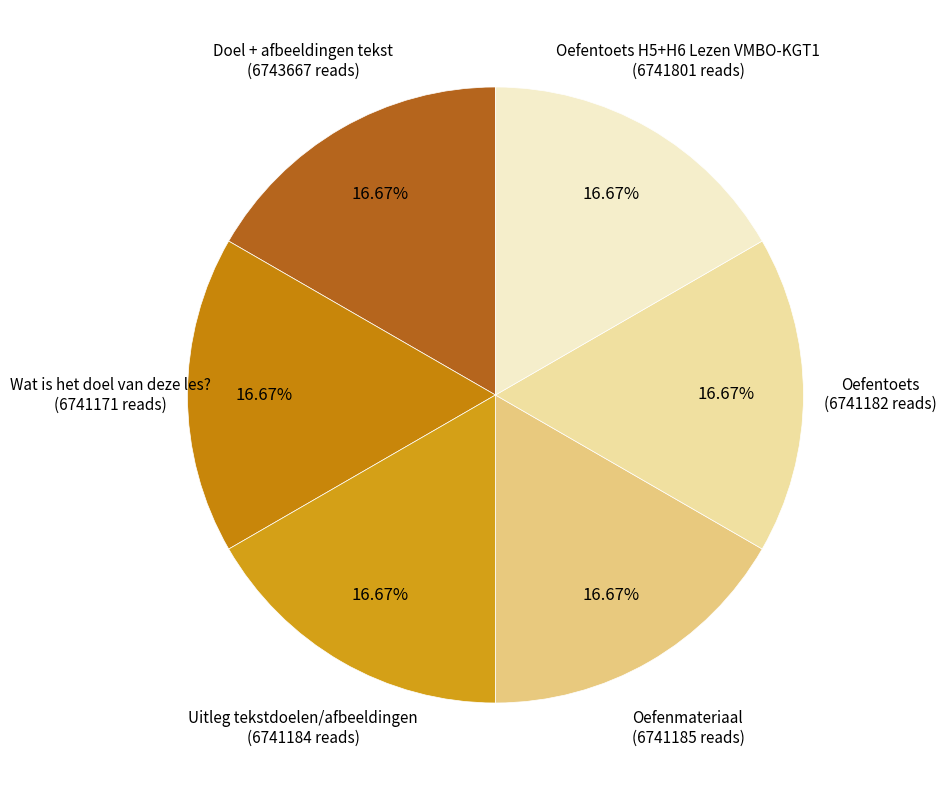

What is the ratio of the value at Oefenmateriaal (6741185 reads) to the value at Uitleg tekstdoelen/afbeeldingen (6741184 reads)?

1.0